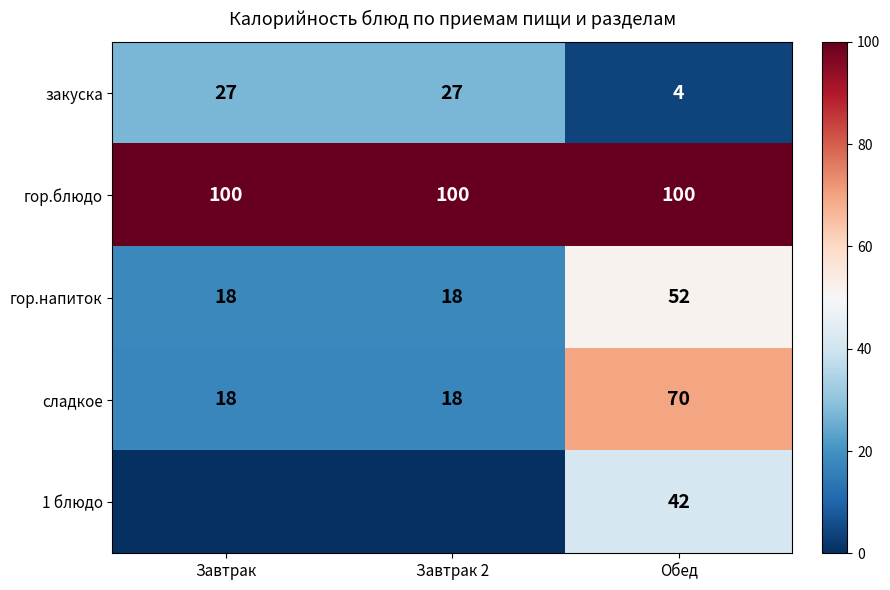

Is the value of сладкое at Обед greater than the value of гор.блюдо at Завтрак?

No